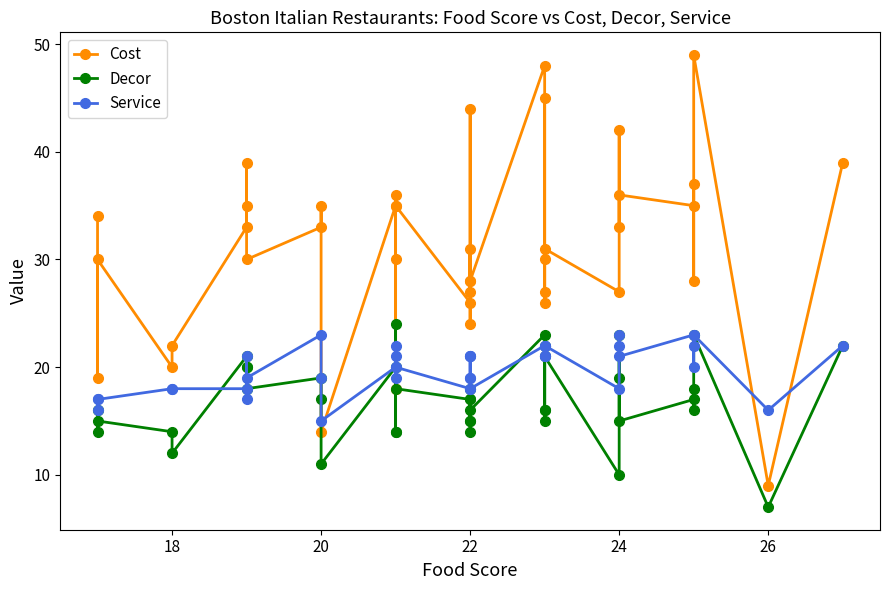

How many lines are shown in the chart?

3